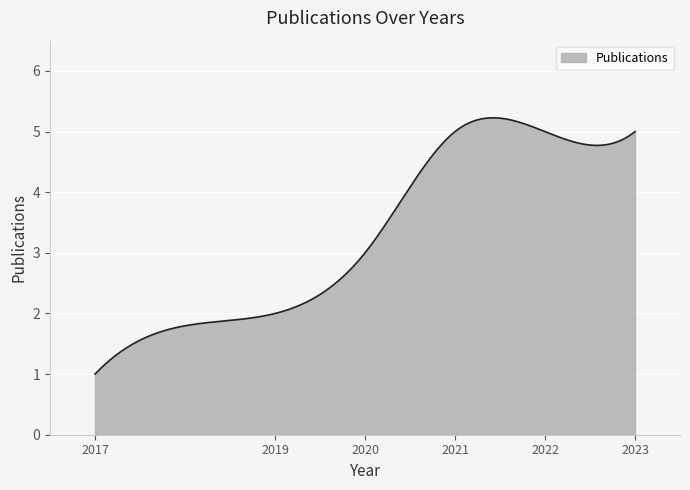

What is the maximum value shown in the chart?

5.2